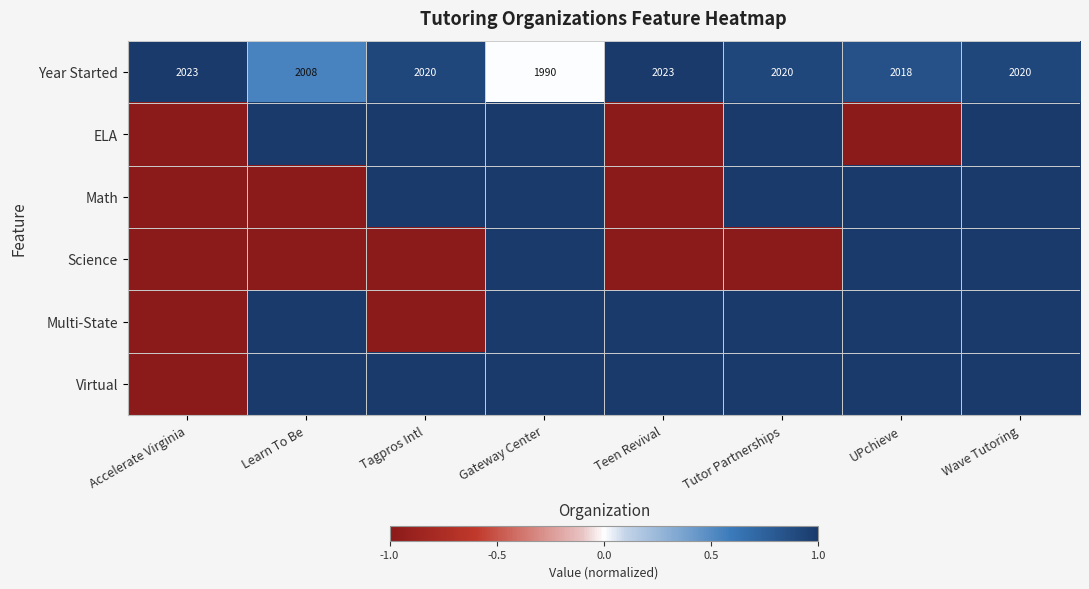

Is it true that Year Started equals 3641 at Accelerate Virginia?

False